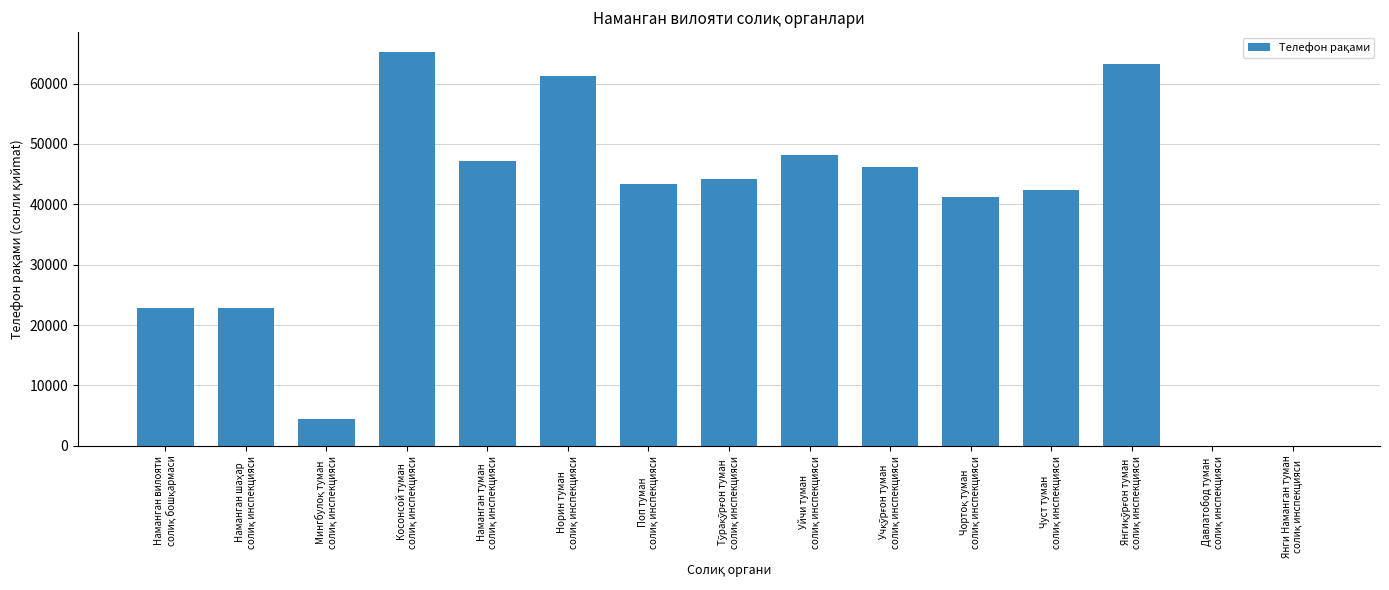

What is the maximum value shown in the chart?

65256